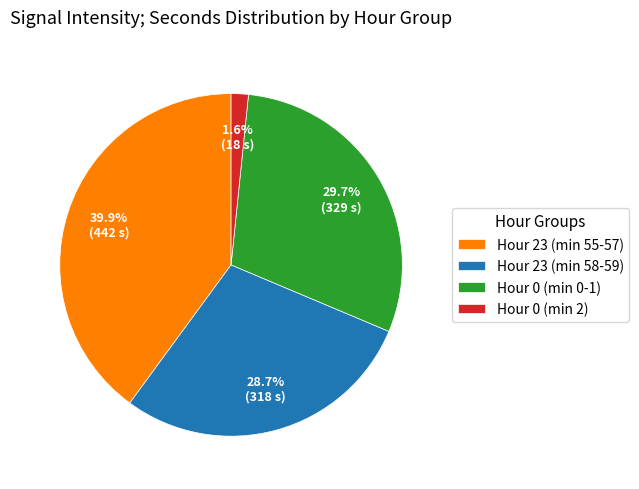

How many segments does this pie chart have?

4